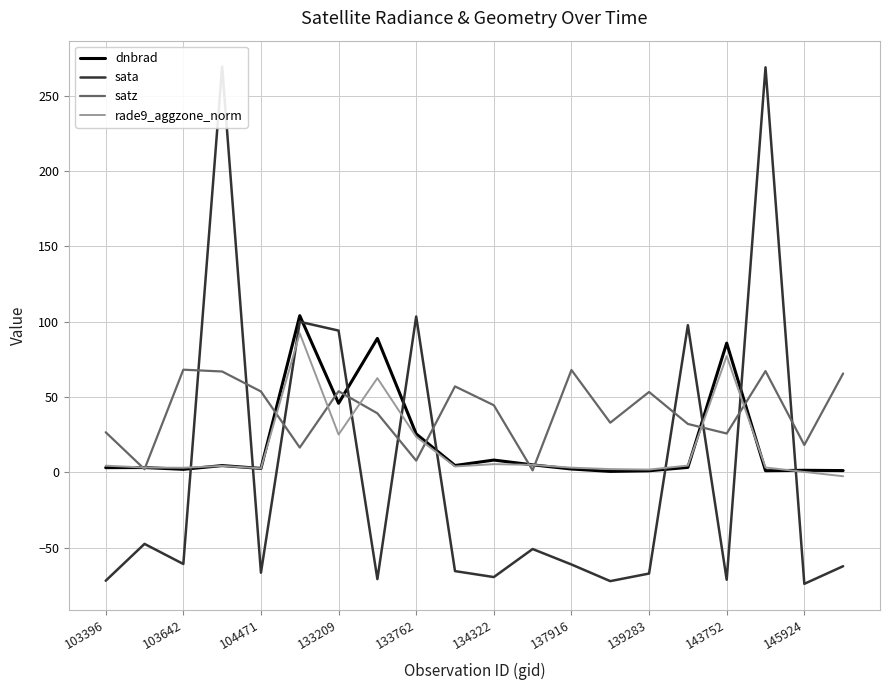

The rade9_aggzone_norm series shows 107.5 at 143752. True or false?

False